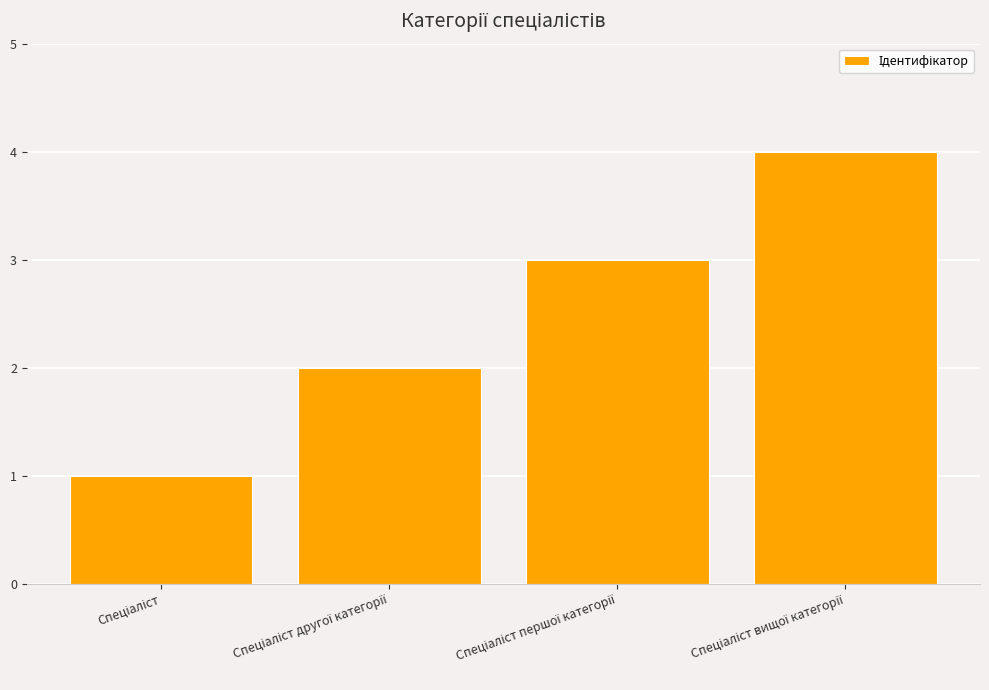

What is the greatest value displayed?

4